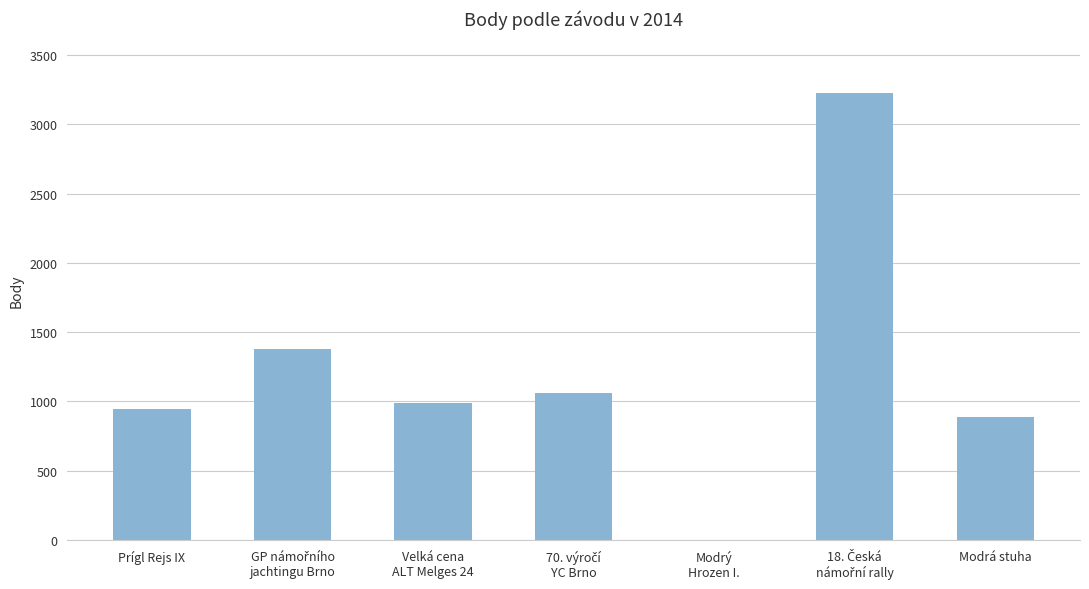

True or false: the data shows 1329 at Modrá stuha.

False